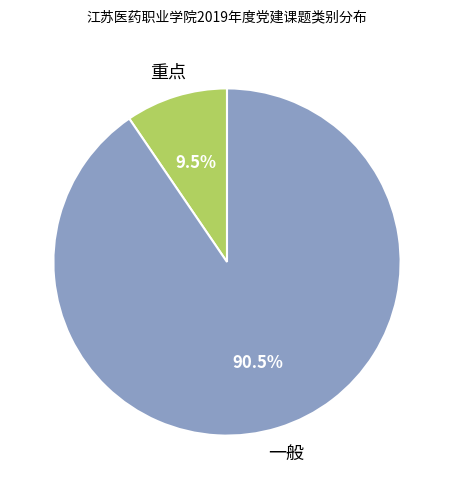

Is there any slice that represents more than half of the pie?

Yes